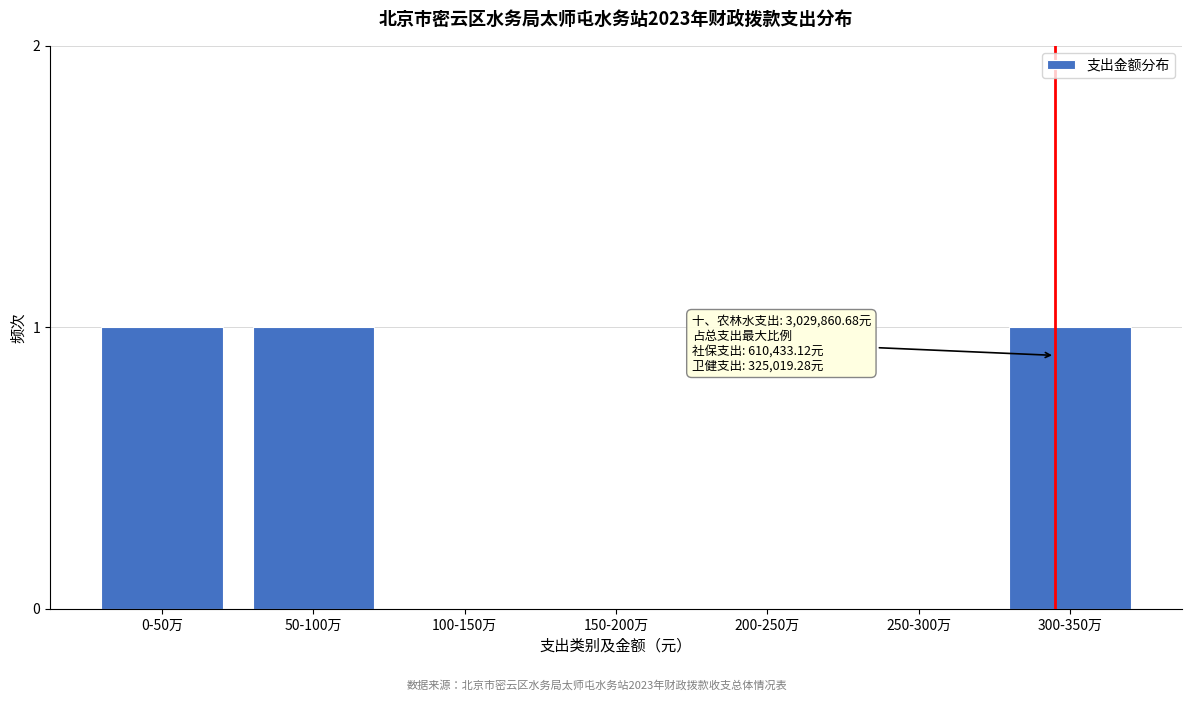

Reading left to right, extract all data points from this chart.

0-50万=1	50-100万=1	100-150万=0	150-200万=0	200-250万=0	250-300万=0	300-350万=1